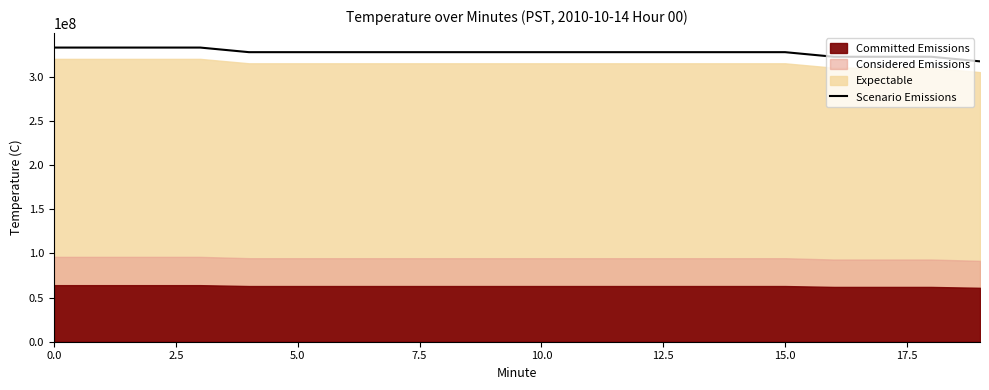

The value of Scenario Emissions at 10.0 is 488587159. True or false?

False